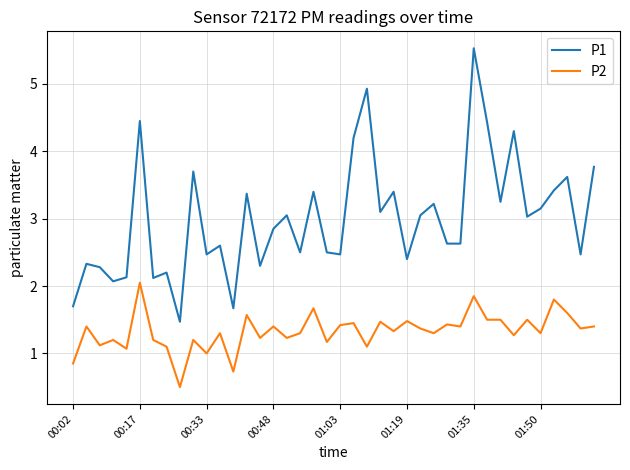

What is the lowest value of the P1 series?

1.5